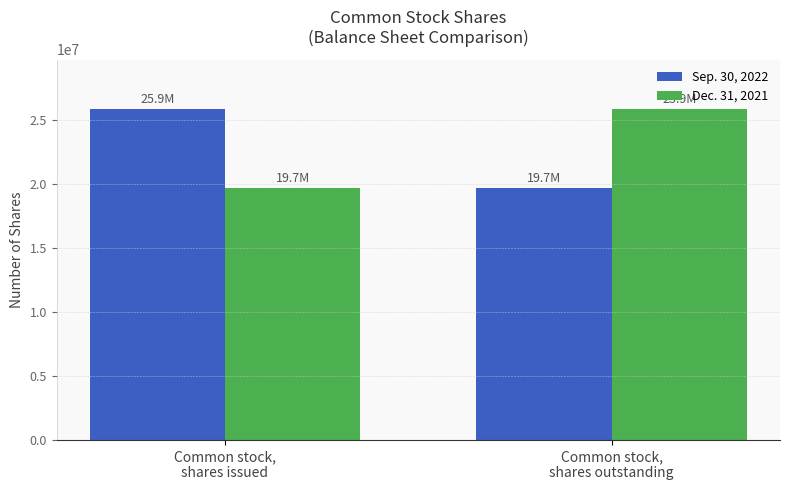

What is the label of the 2nd bar from the left?

Common stock,
shares outstanding